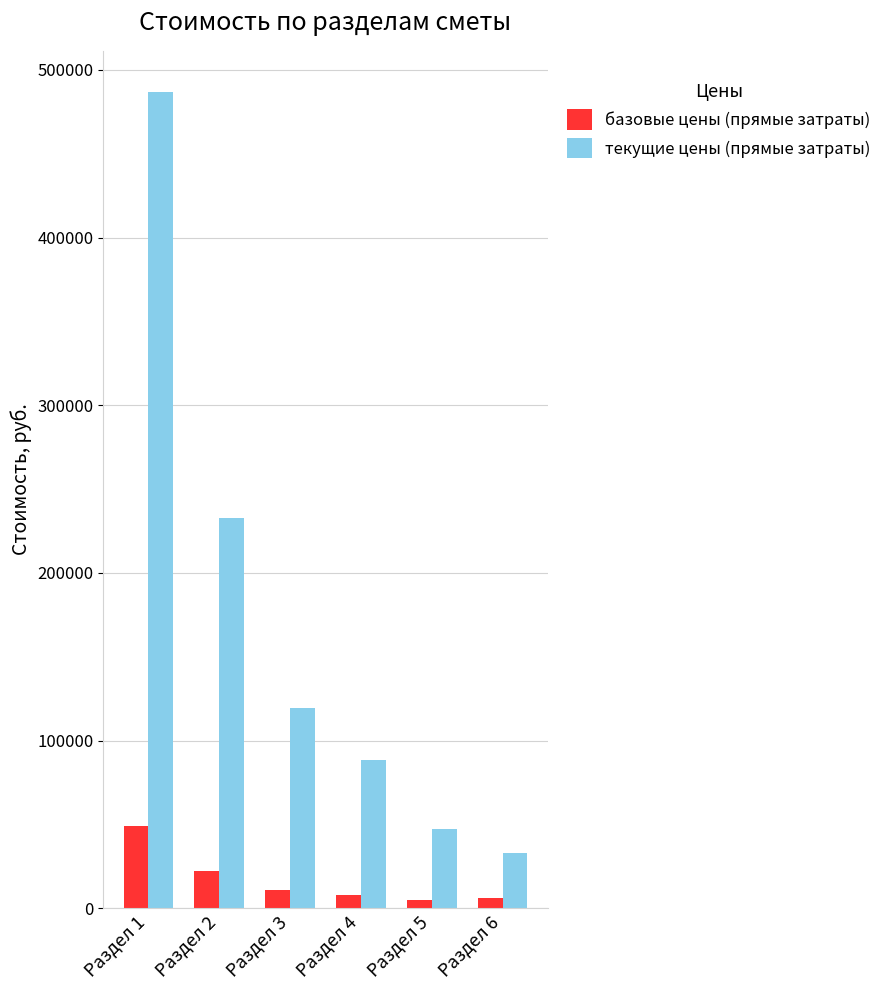

Where does the текущие цены (прямые затраты) series first go above 119634?

Раздел 1